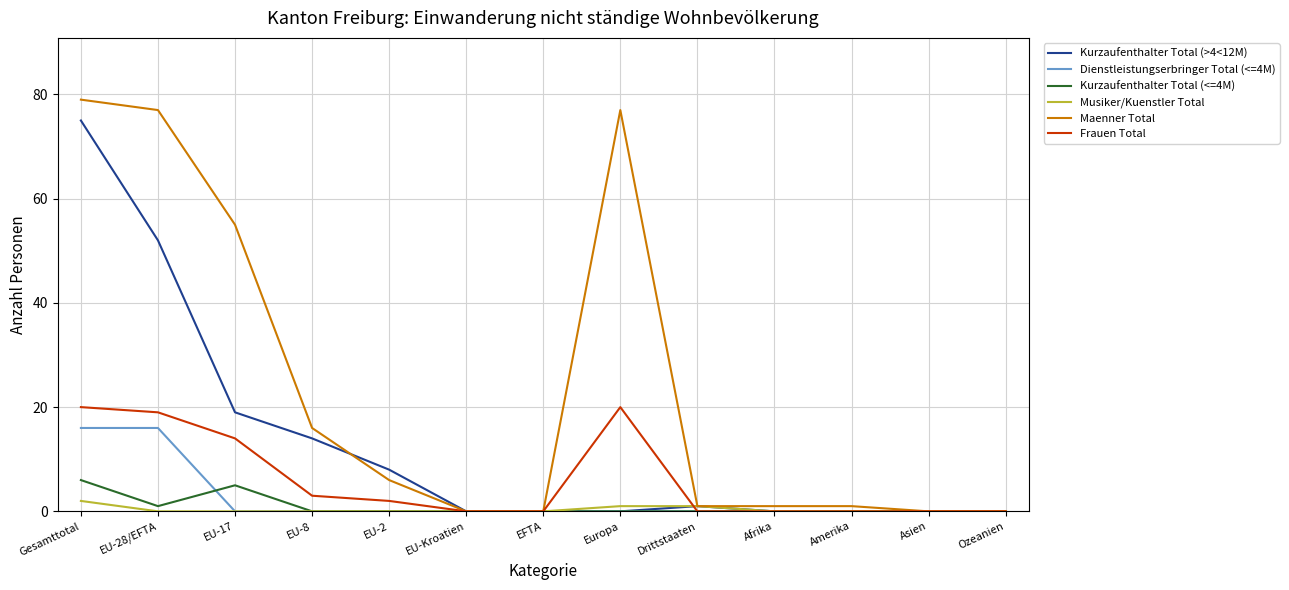

What is the maximum value for Dienstleistungserbringer Total (<=4M)?

16